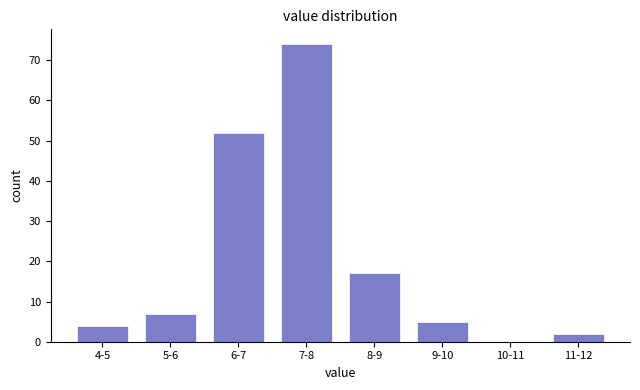

Is it true that the value at 8-9 is 17?

True